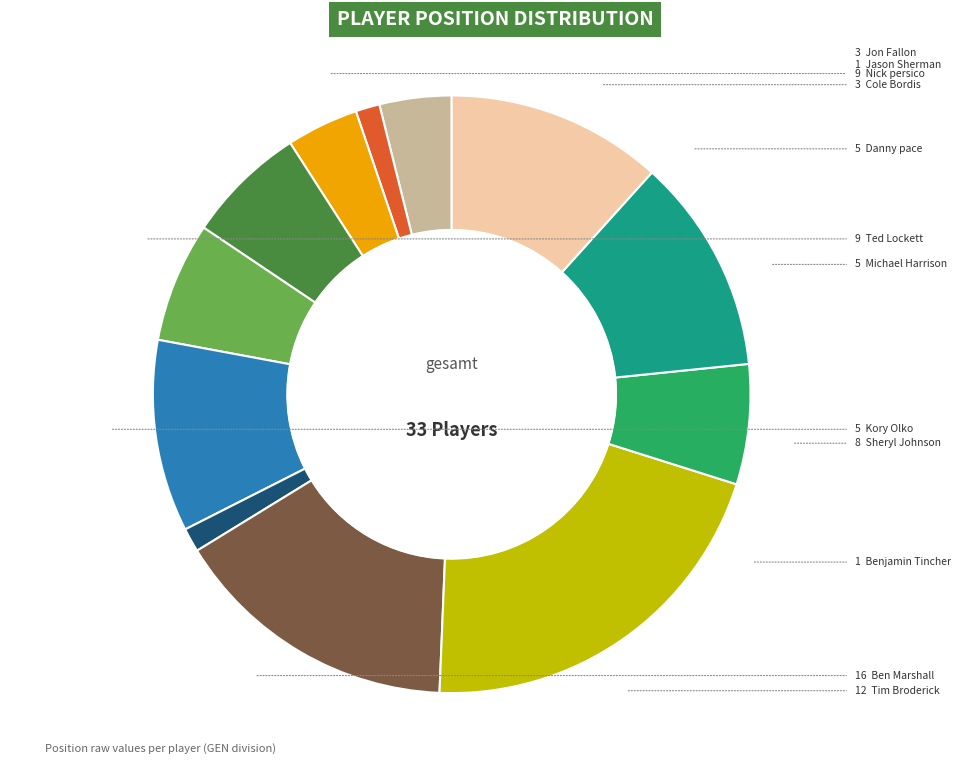

True or false: Nick persico accounts for 23% of the total.

False